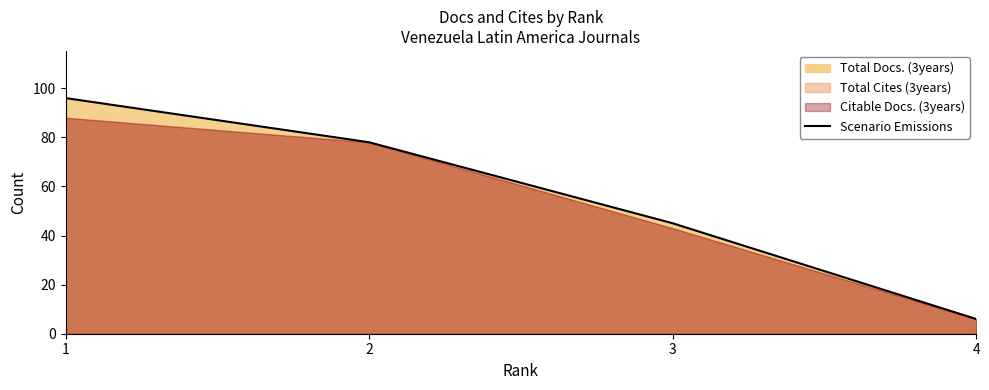

How many values are between 45 and 96?

3